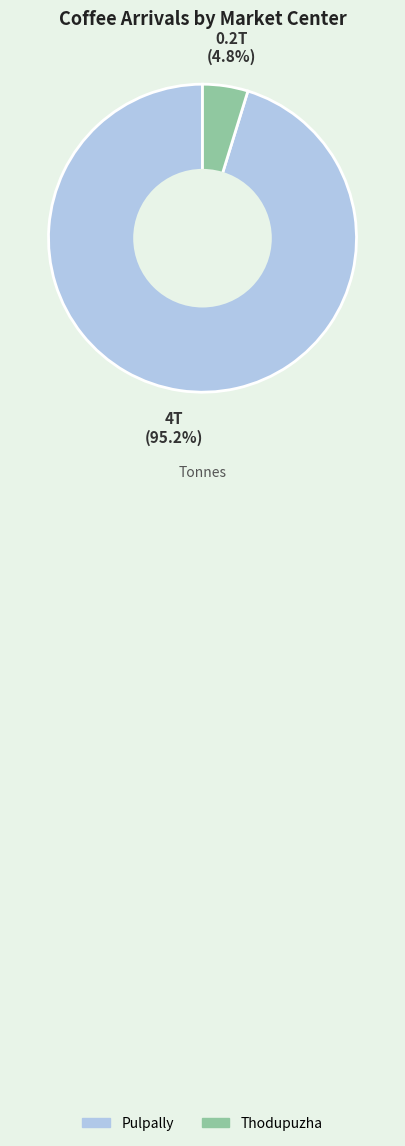

Which category has the smallest portion of the pie?

Thodupuzha